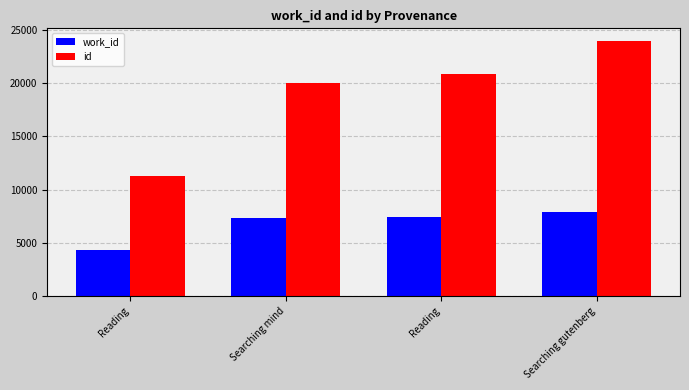

At which label does id first exceed 20900?

Searching gutenberg